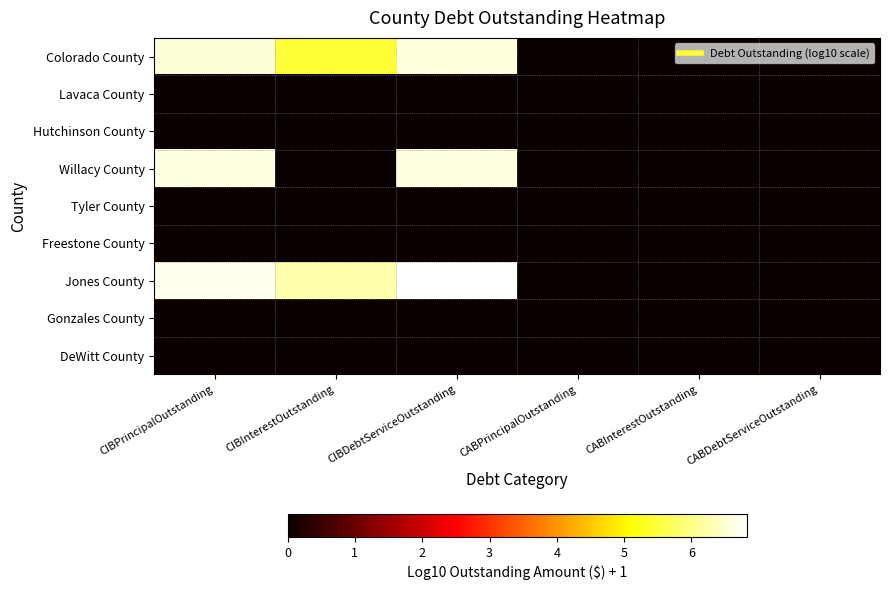

Rank the series by their maximum value, from lowest to highest.

Lavaca County, Hutchinson County, Tyler County, Freestone County, Gonzales County, DeWitt County, Colorado County, Willacy County, Jones County